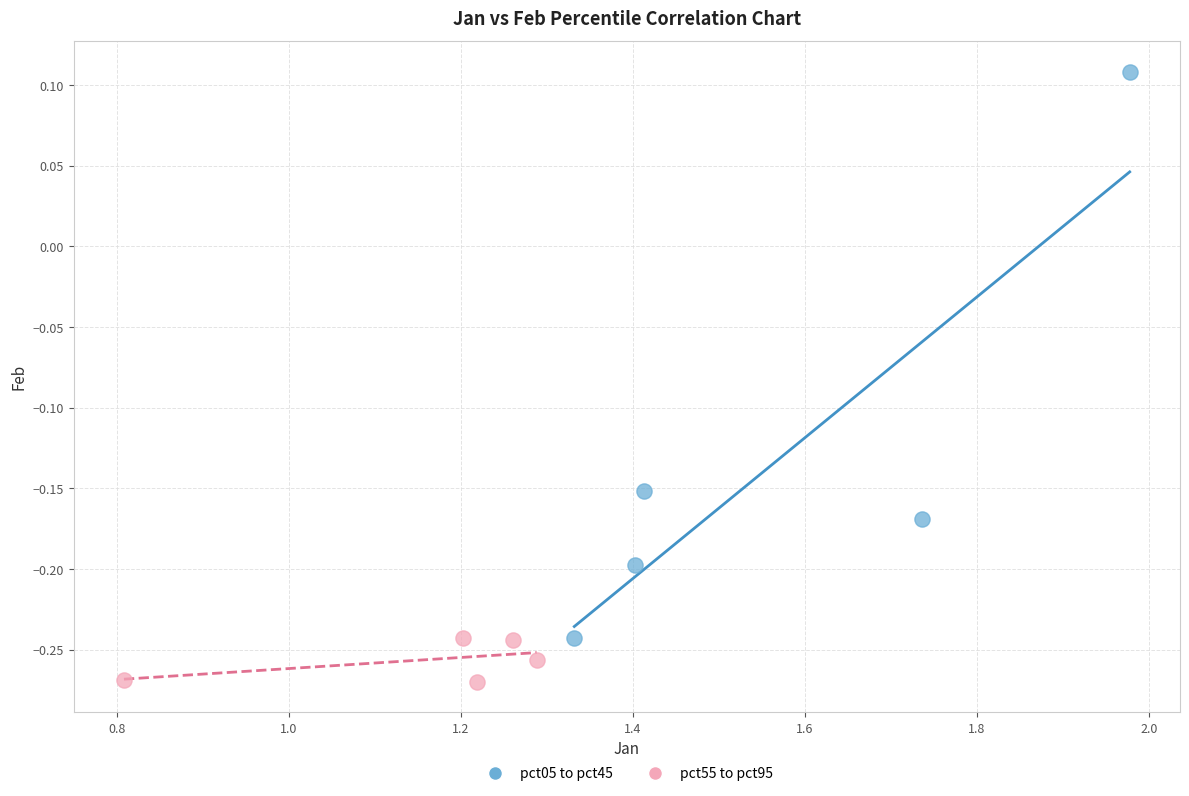

Which series reaches the maximum Y coordinate?

pct05 to pct45